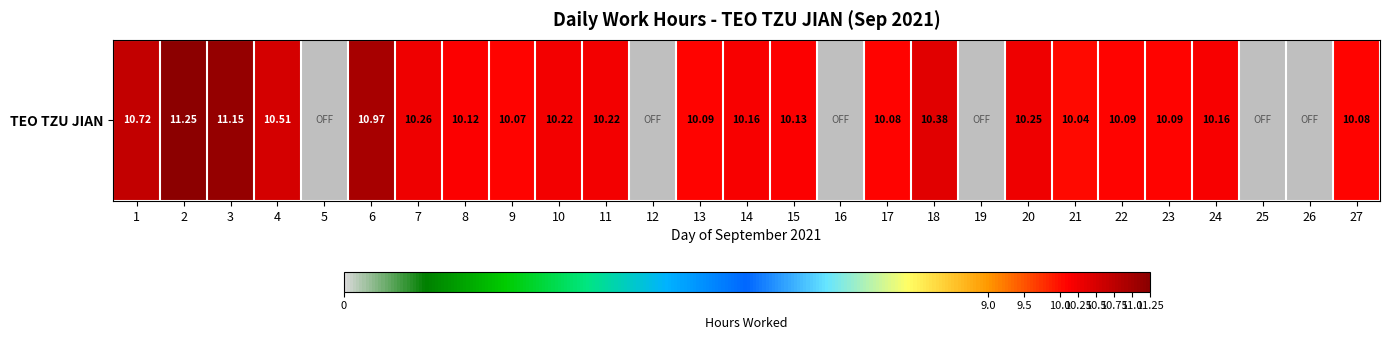

How many data points are less than 10?

6